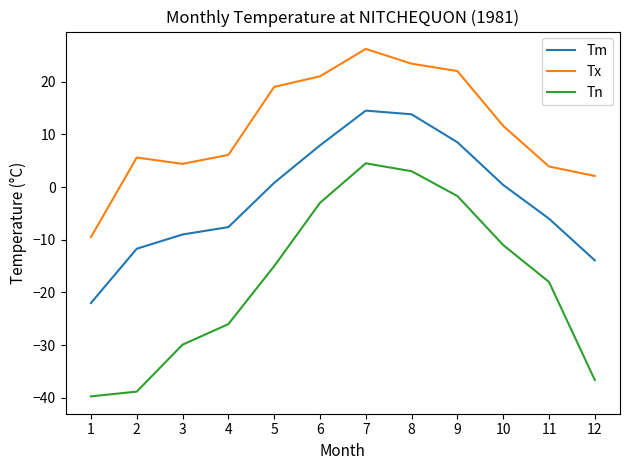

What value does the Tm series have at 12?

-13.9